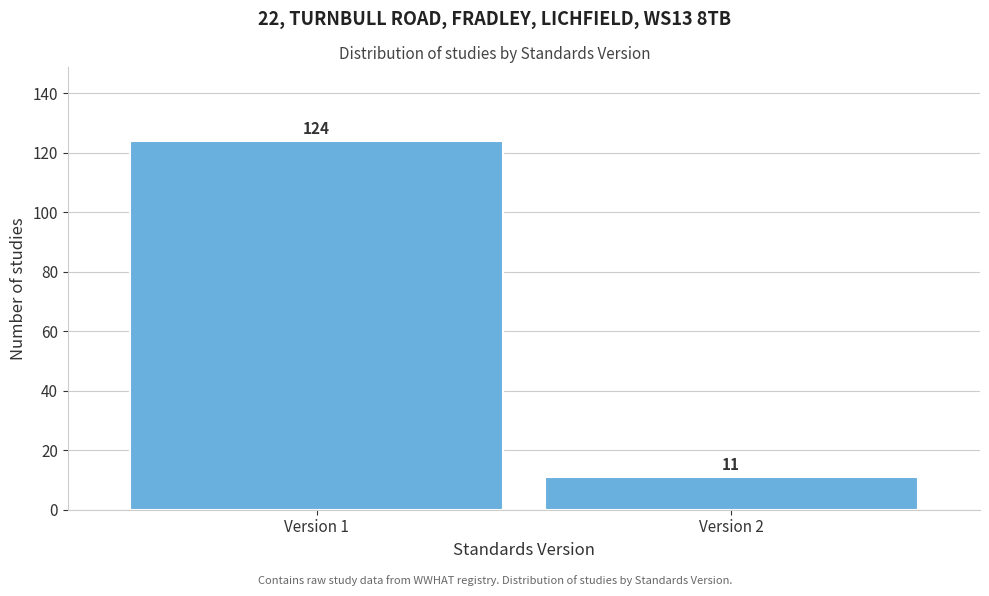

Reading left to right, transcribe all the data shown in this chart.

124	11